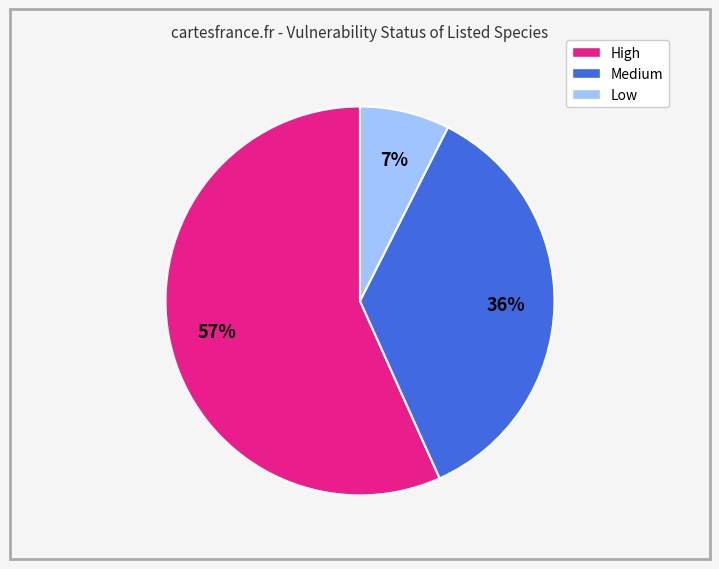

Does High represent more than half of the total?

Yes